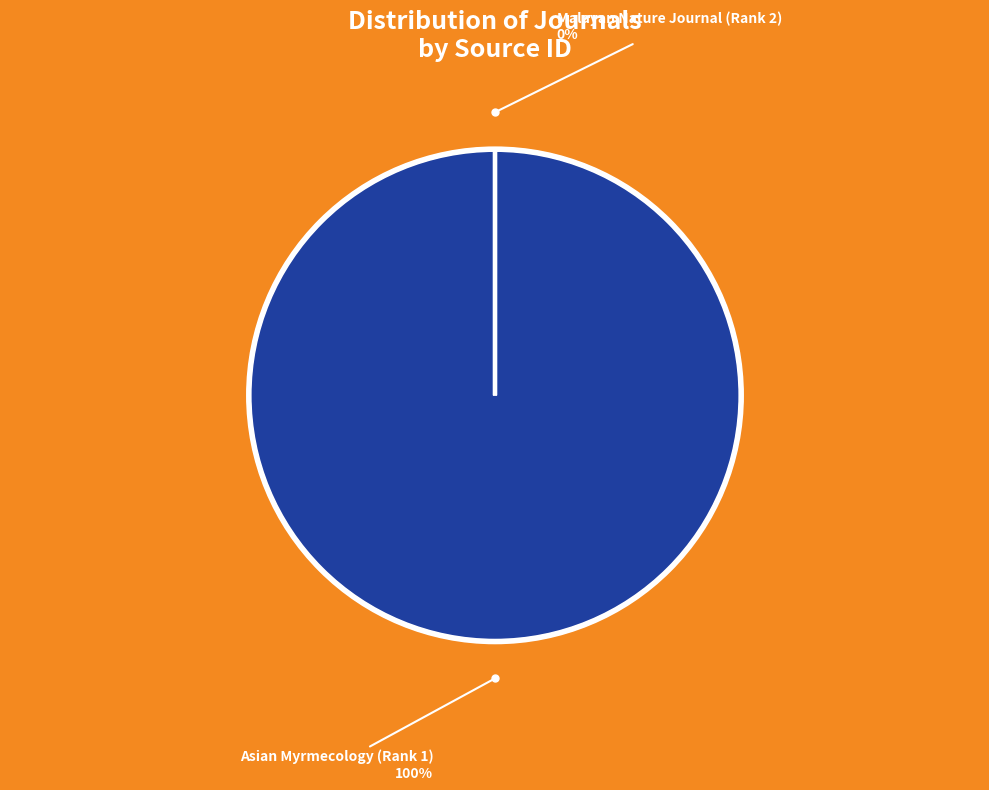

True or false: Malayan Nature Journal (Rank 2) accounts for 0% of the total.

True